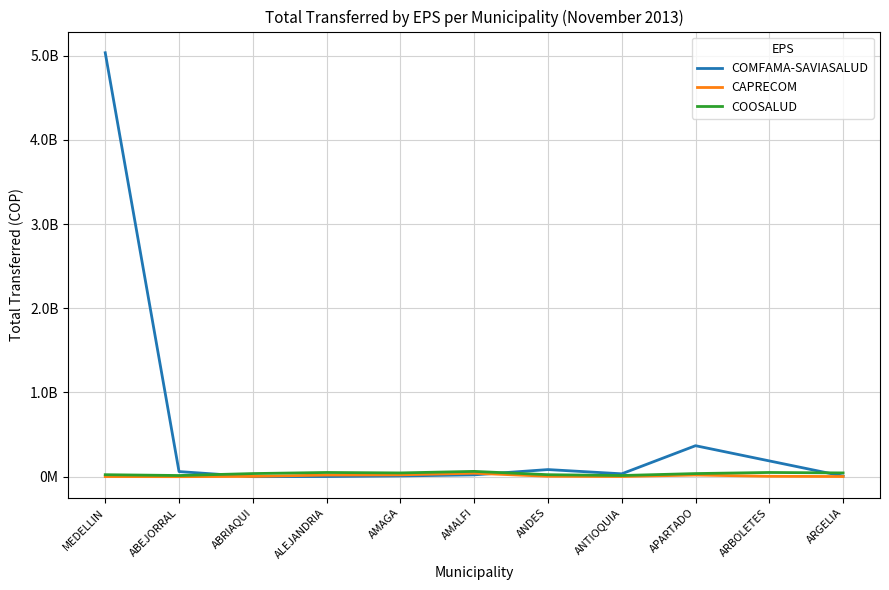

Is this an area chart (filled region under the line)?

No